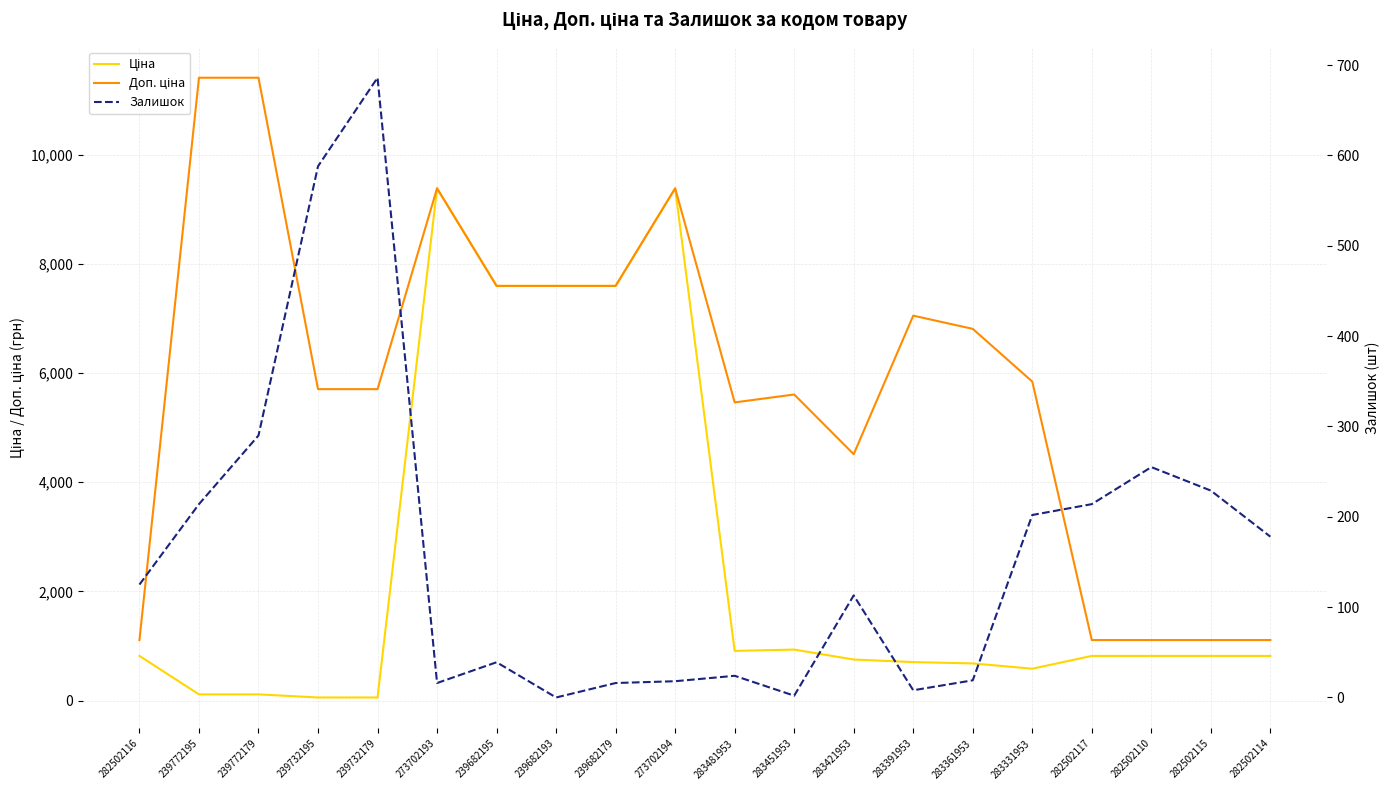

Reading left to right, extract all data points from this chart.

Ціна: 818.5	114.1	114.1	57.0	57.0	9384.0	7596.5	7596.5	7596.5	9384.0	910.4	934.5	752.2	705.1	681.0	584.4	818.5	818.5	818.5	818.5
Доп. ціна: 1109.2	11410.0	11410.0	5705.0	5705.0	9384.0	7596.5	7596.5	7596.5	9384.0	5462.3	5607.2	4513.3	7051.3	6809.8	5843.9	1109.2	1109.2	1109.2	1109.2
Залишок: 125.0	214.0	290.0	588.0	686.0	16.0	39.0	0.0	16.0	18.0	24.0	2.0	113.0	8.0	19.0	202.0	214.0	255.0	229.0	178.0